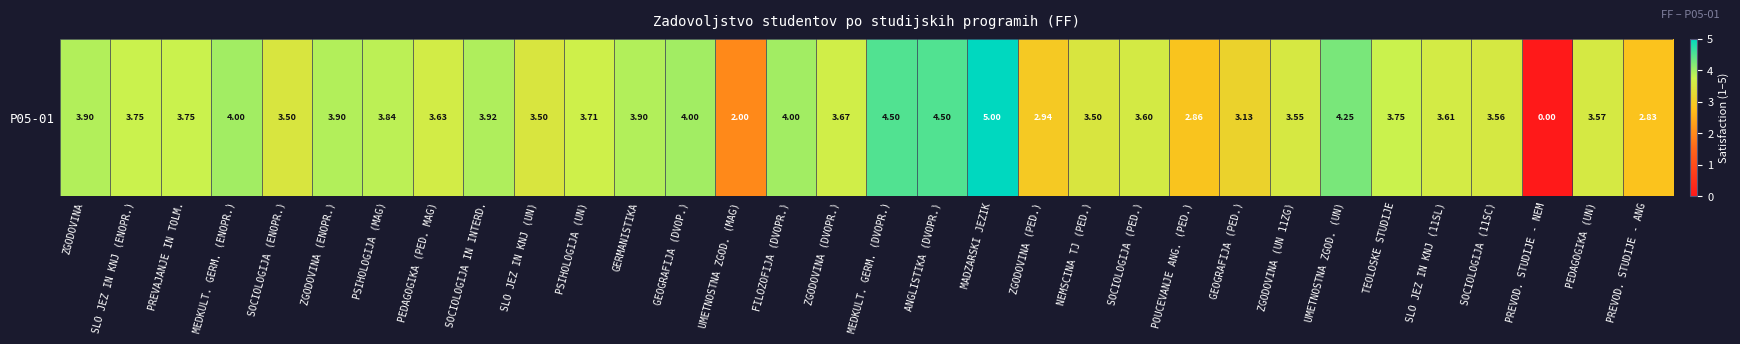

What is the difference between the maximum and minimum values?

5.0